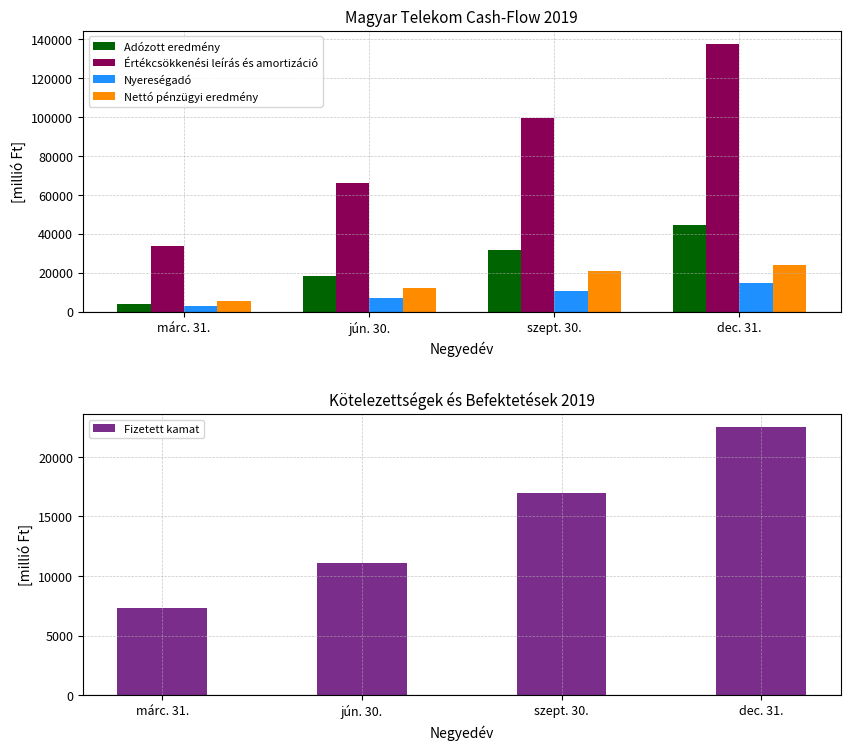

Reading left to right, what are all the values shown in this chart?

Adózott eredmény: 3982	18483	31527	44512
Értékcsökkenési leírás és amortizáció: 33786	65943	99726	137382
Nyereségadó: 3079	6936	10831	14633
Nettó pénzügyi eredmény: 5625	12156	21023	24125
Fizetett kamat: 7298	11126	16973	22489